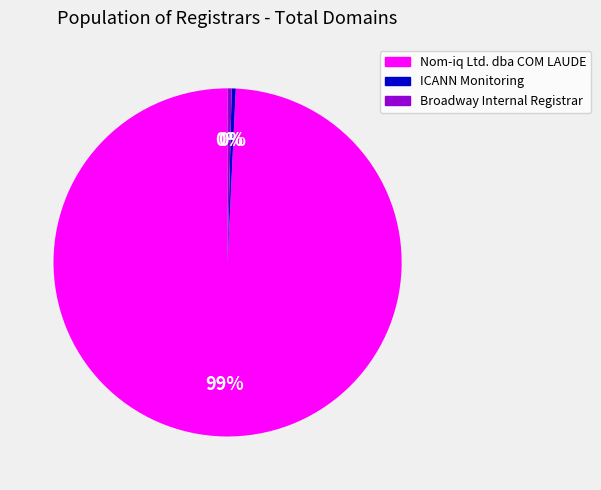

The ICANN Monitoring slice represents 0% of the pie. True or false?

True